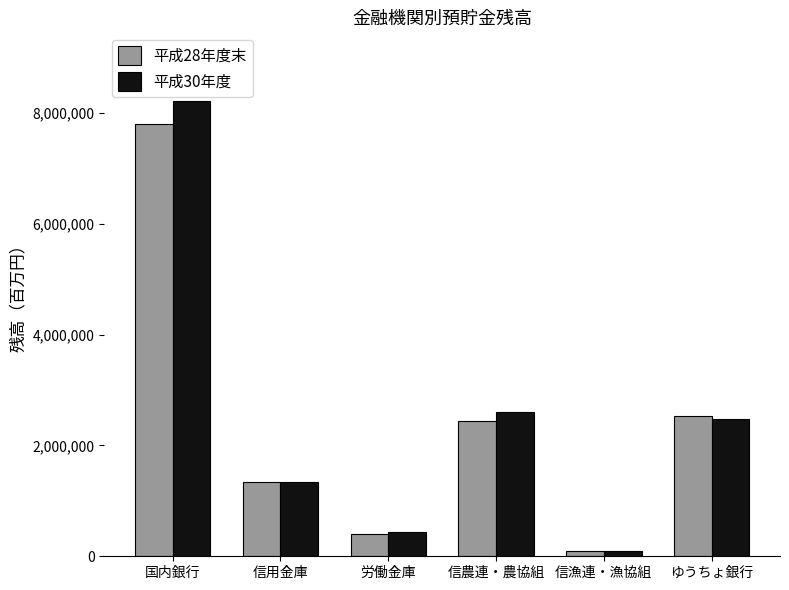

Is it true that 平成28年度末 equals 13570546 at 国内銀行?

False